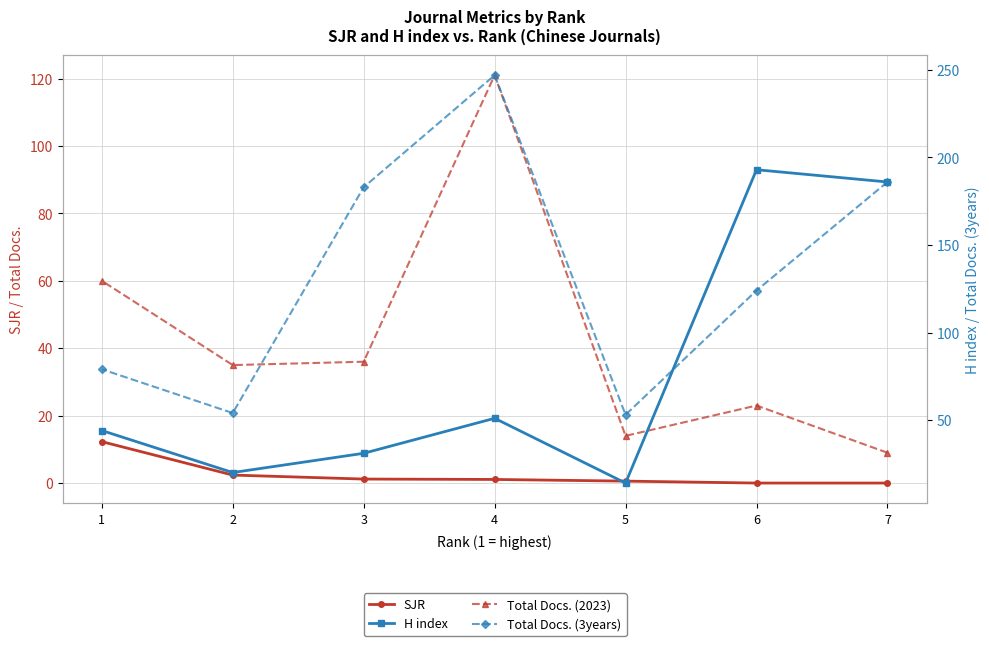

In Total Docs. (3years), how many points are higher than both neighbors (excluding endpoints)?

1